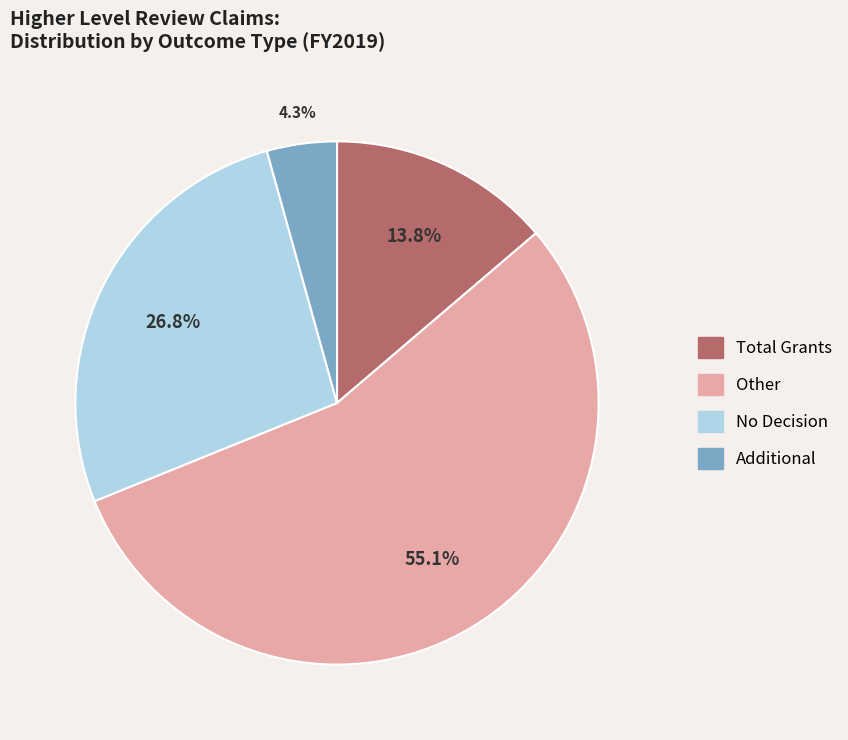

Does any single category account for the majority?

Yes